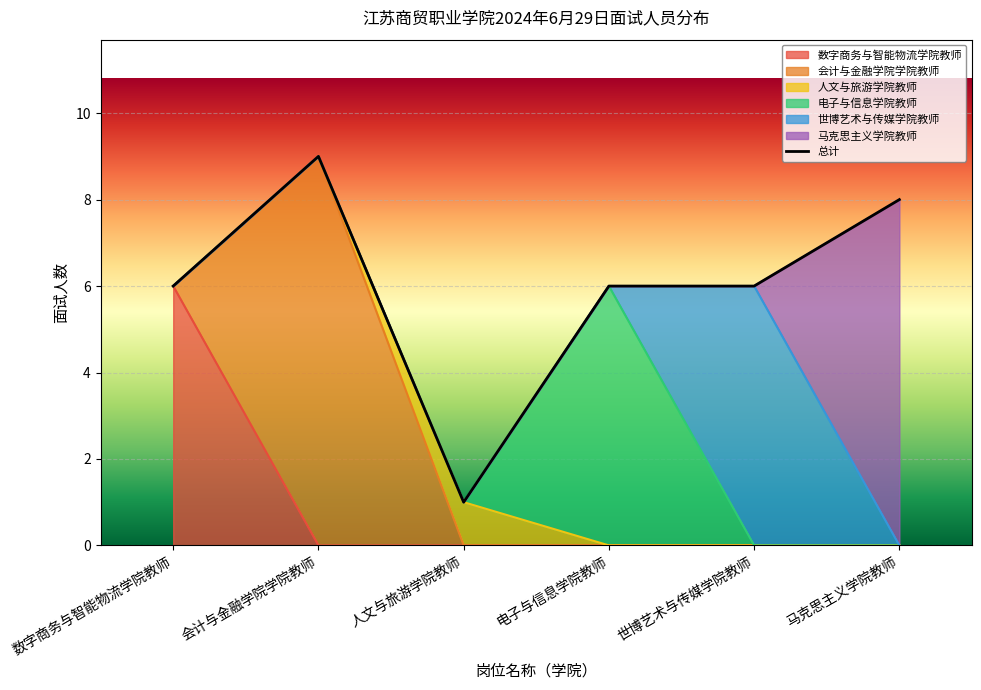

Where is the data nearest to the value 5?

数字商务与智能物流学院教师